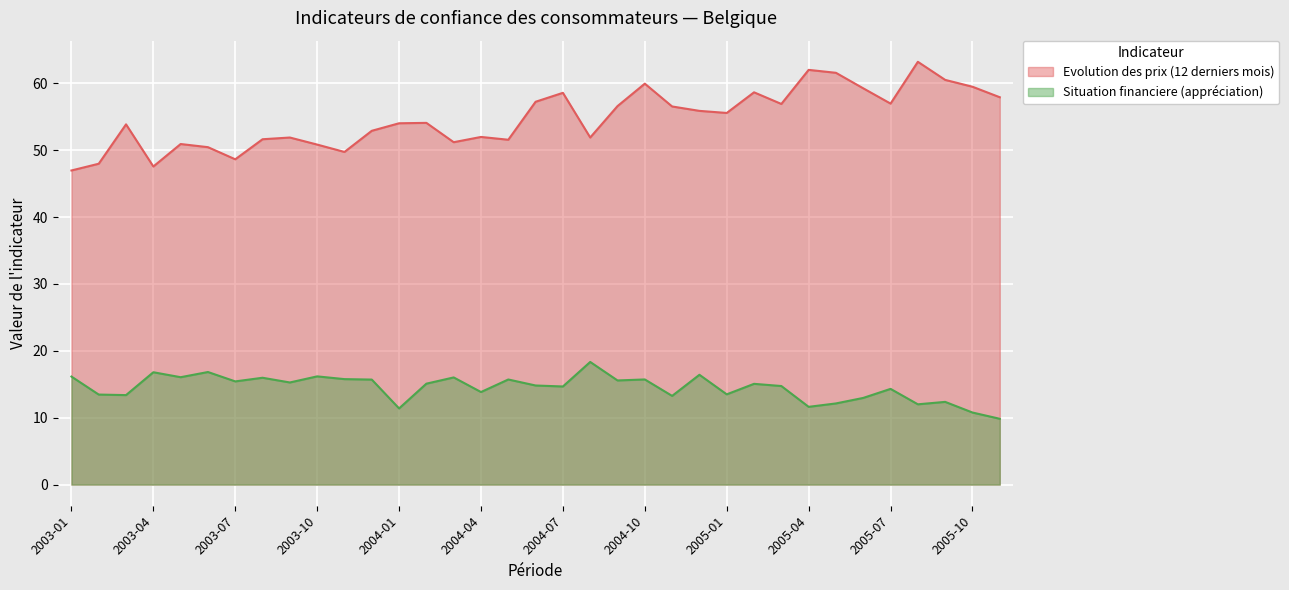

Reading left to right, what are all the values shown in this chart?

Evolution des prix (12 derniers mois): 47.0	48.0	53.9	47.6	50.9	50.5	48.6	51.6	51.9	50.8	49.7	52.9	54.0	54.1	51.2	52.0	51.6	57.2	58.6	51.9	56.6	60.0	56.5	55.9	55.6	58.7	56.9	62.0	61.6	59.3	57.0	63.2	60.5	59.5	57.9
Situation financiere (appréciation): 16.2	13.5	13.4	16.8	16.1	16.8	15.4	16.0	15.3	16.2	15.8	15.7	11.4	15.1	16.0	13.8	15.7	14.8	14.7	18.3	15.6	15.7	13.3	16.4	13.5	15.1	14.7	11.6	12.1	13.0	14.3	12.0	12.4	10.8	9.8